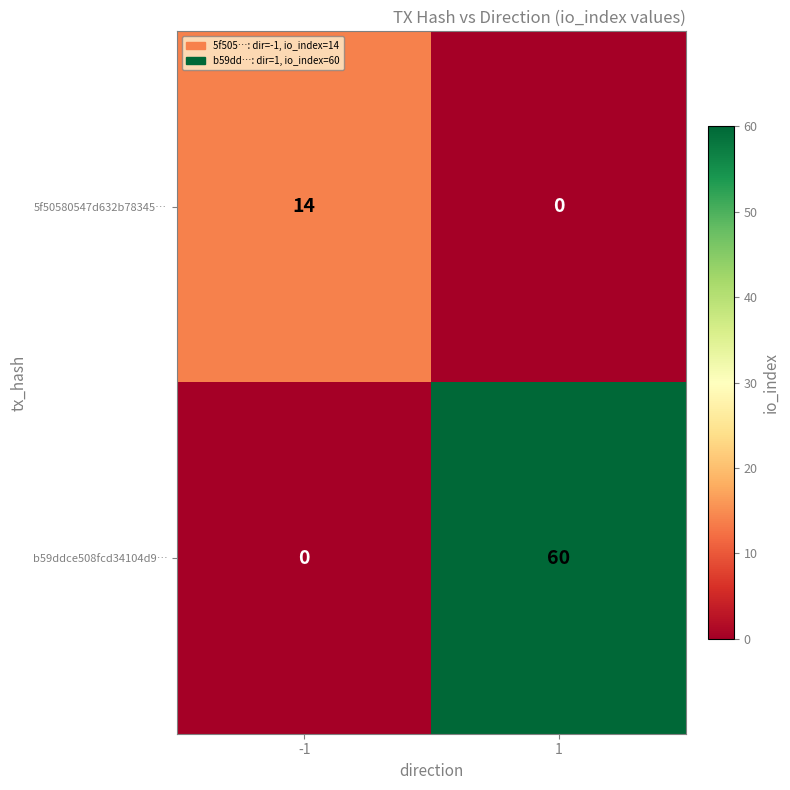

How many values in the b59ddce508fcd34104d9… series are below 60?

1